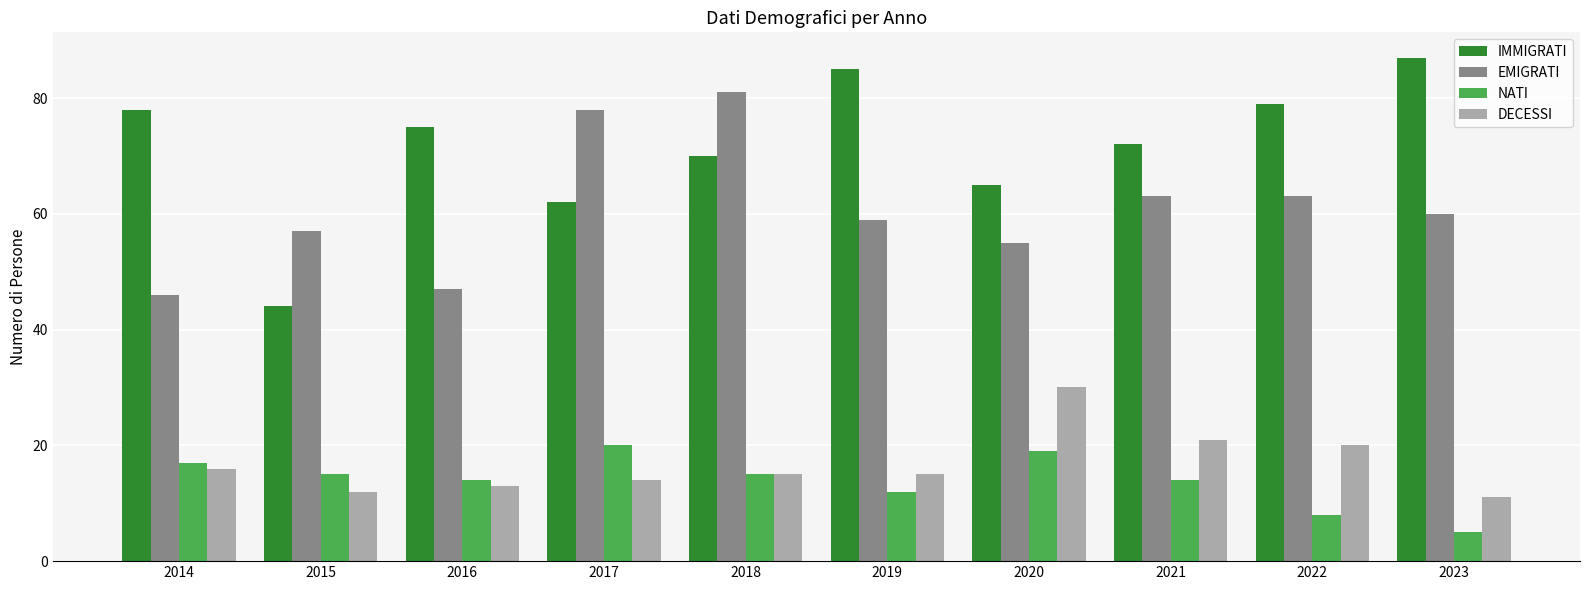

What is the value of the NATI bar at the 10th from the left?

5